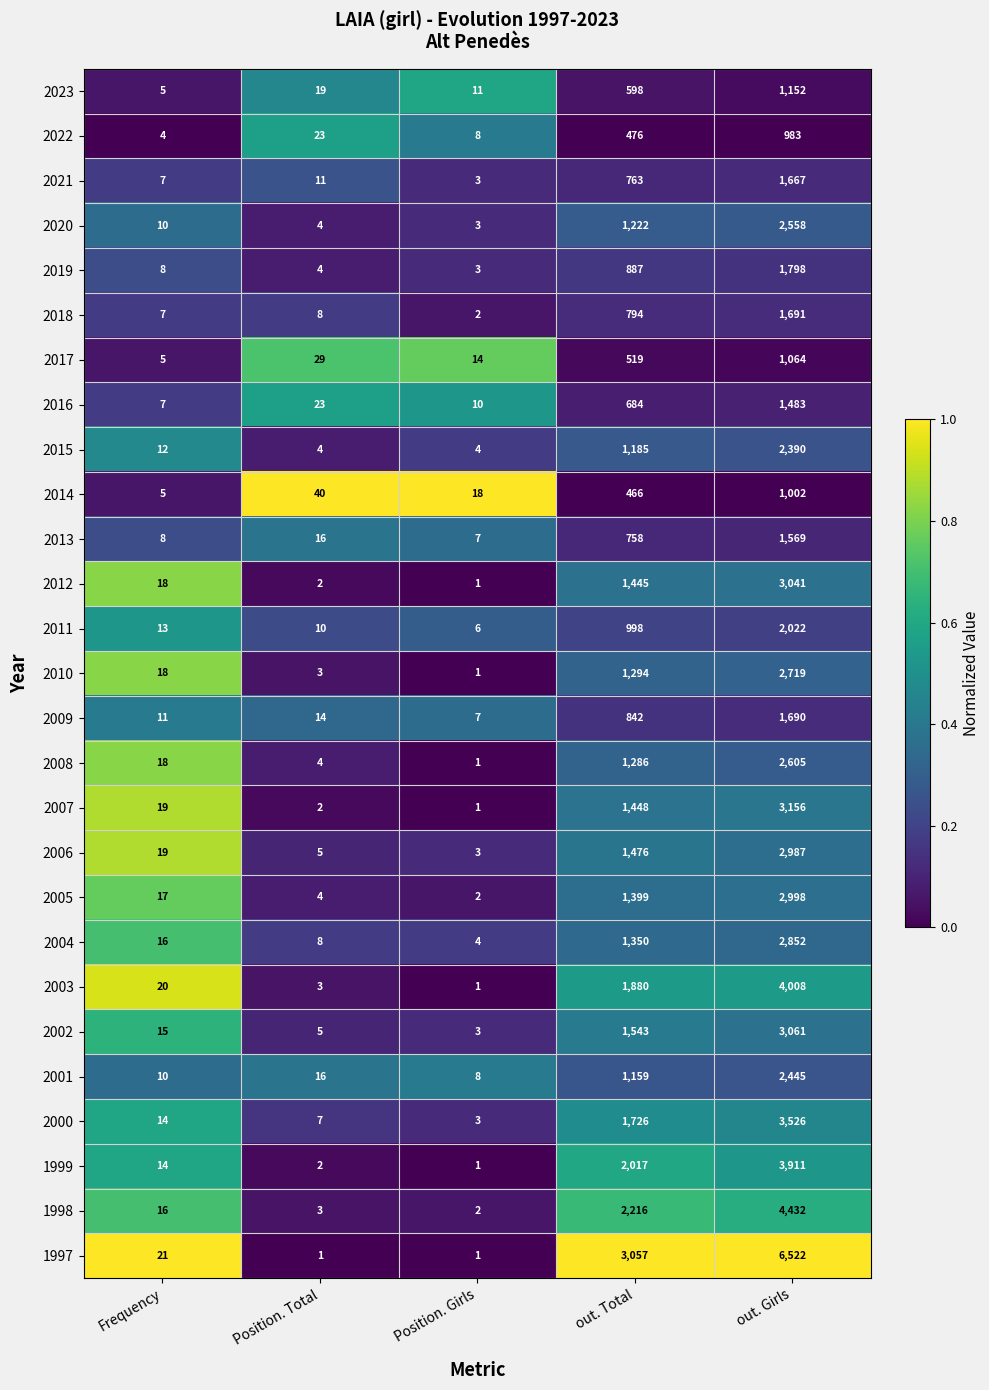

Where is 2021 nearest to the value 835?

out. Total